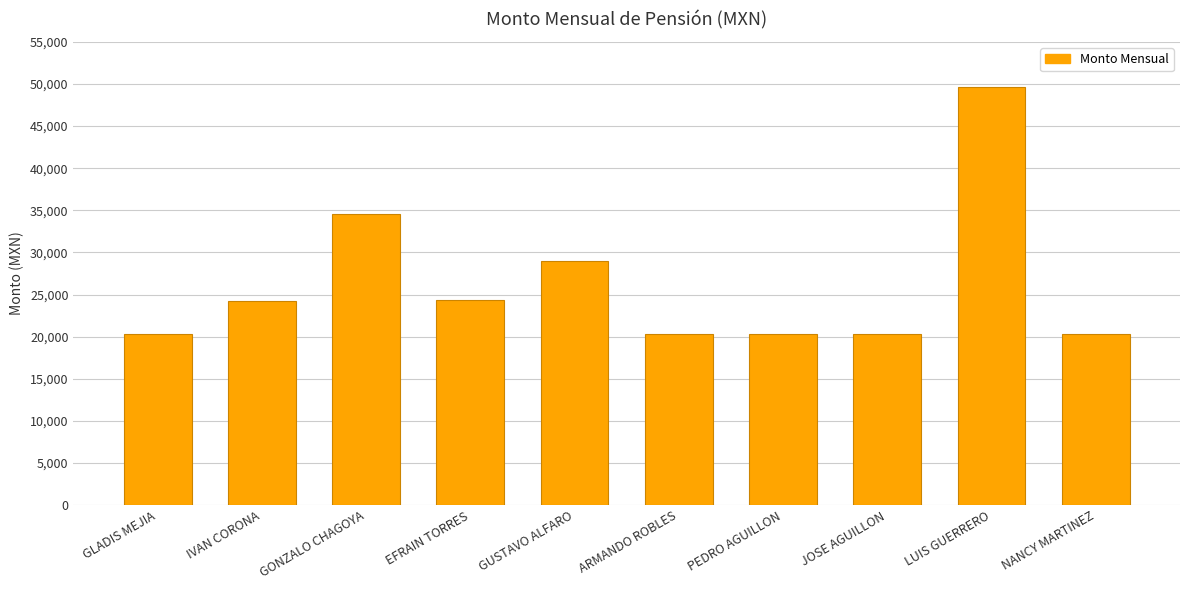

Which has a higher value, GLADIS MEJIA or IVAN CORONA?

IVAN CORONA